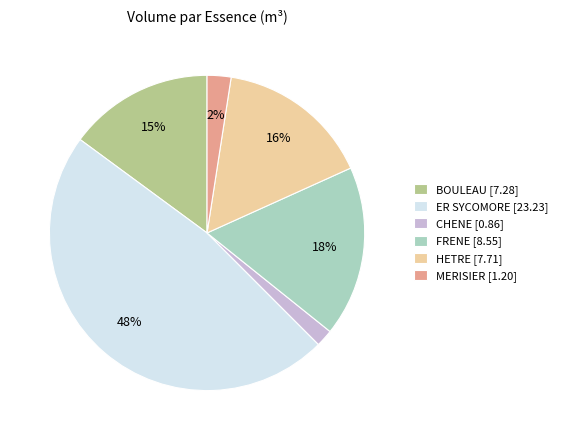

Which slice is the largest?

ER SYCOMORE [23.23]